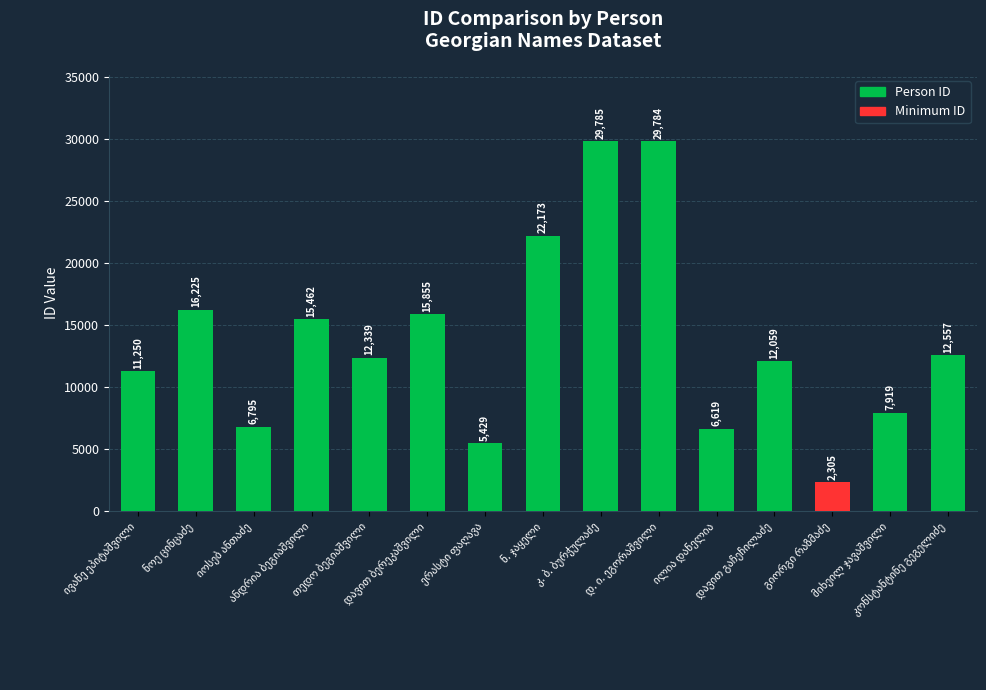

How many distinct data groups are displayed?

1